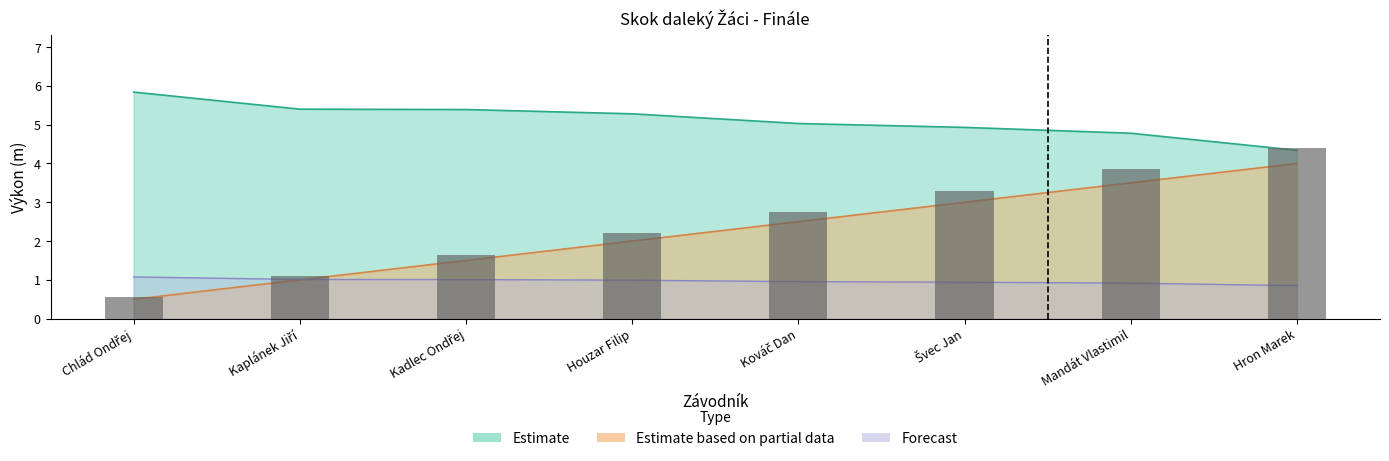

At how many categories does at least one series exceed 4?

8